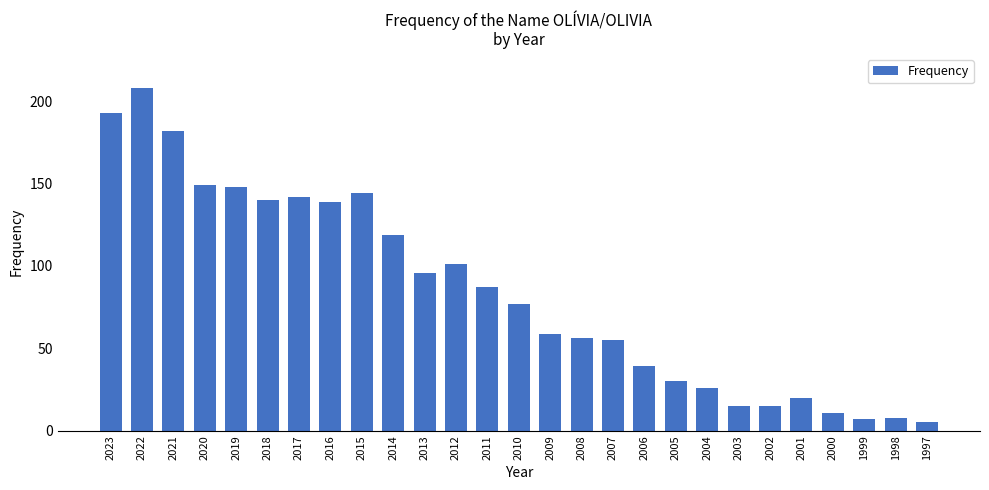

The value at 1999 is 7. True or false?

True